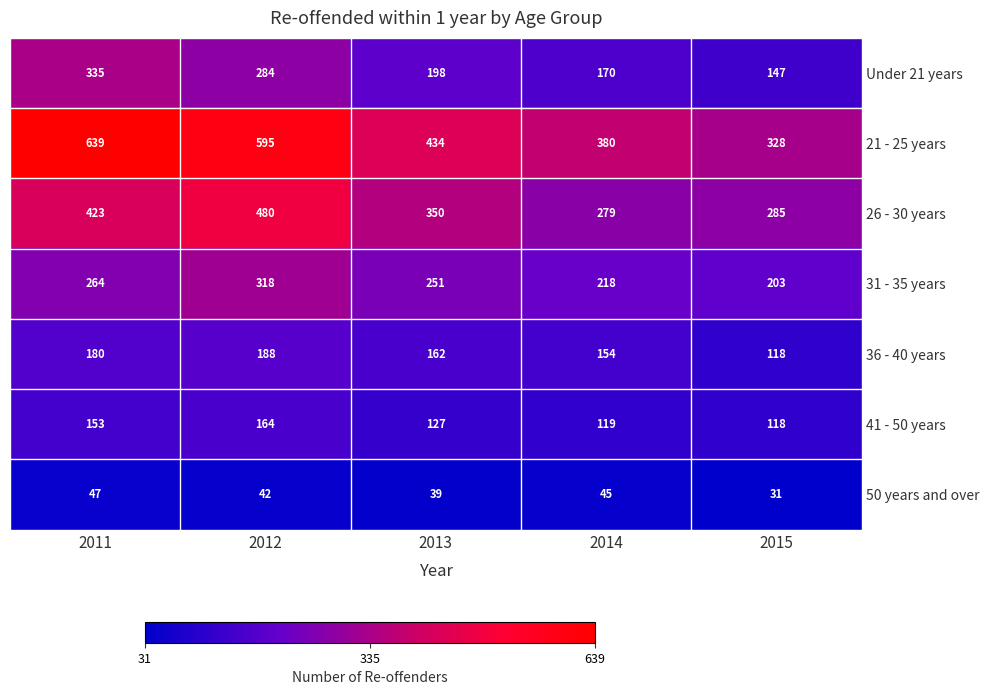

How many series are shown in this chart?

7